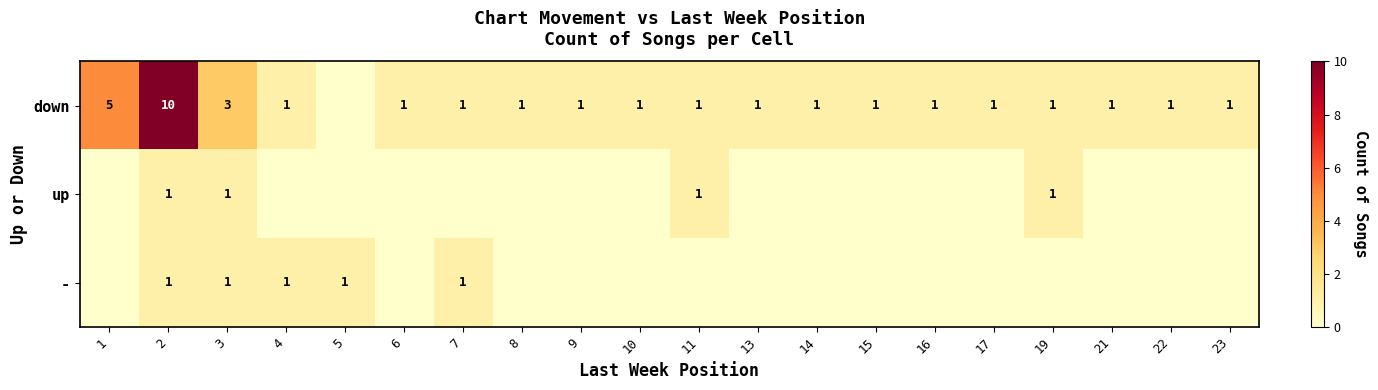

The value of up at 19 is 2. True or false?

False